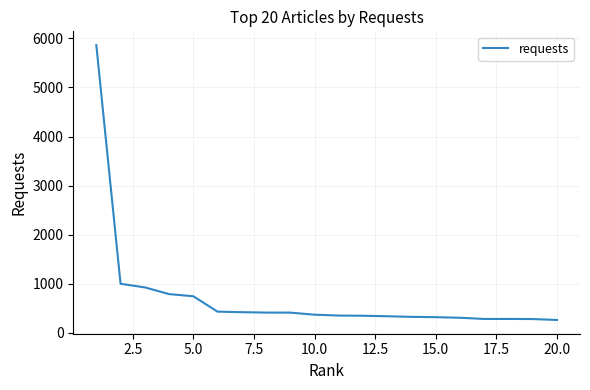

What is the minimum value shown in the chart?

258